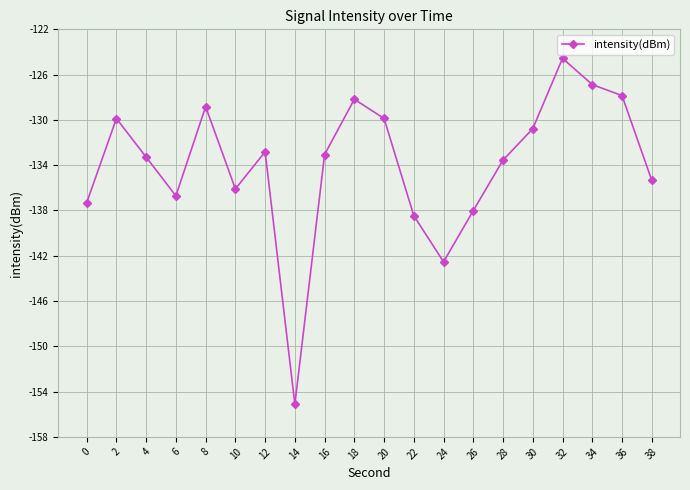

Which category has the lowest value across all series?

14